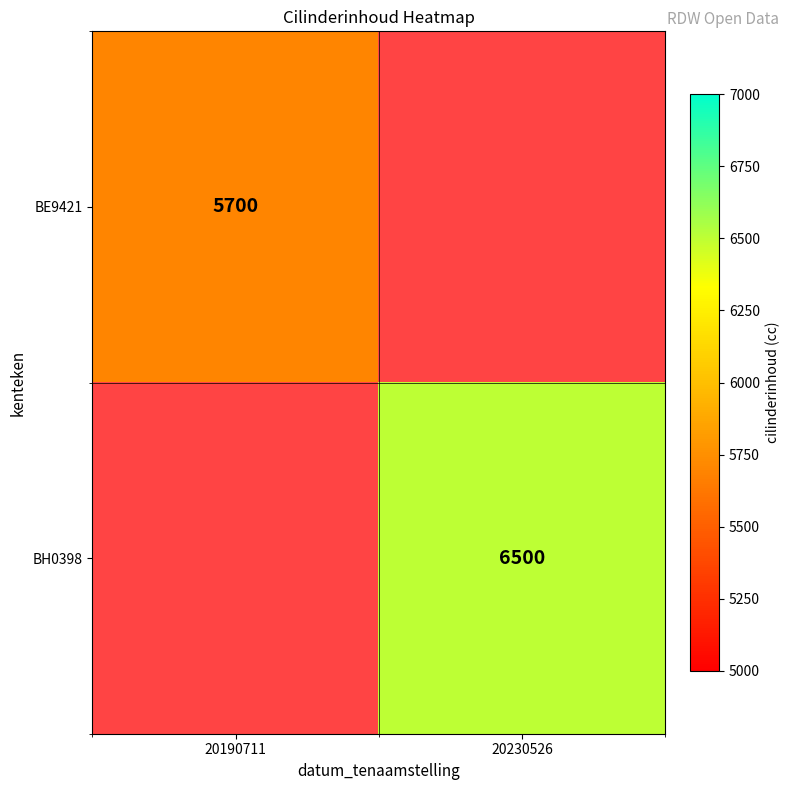

Is it true that BE9421 equals 2585 at 20190711?

False